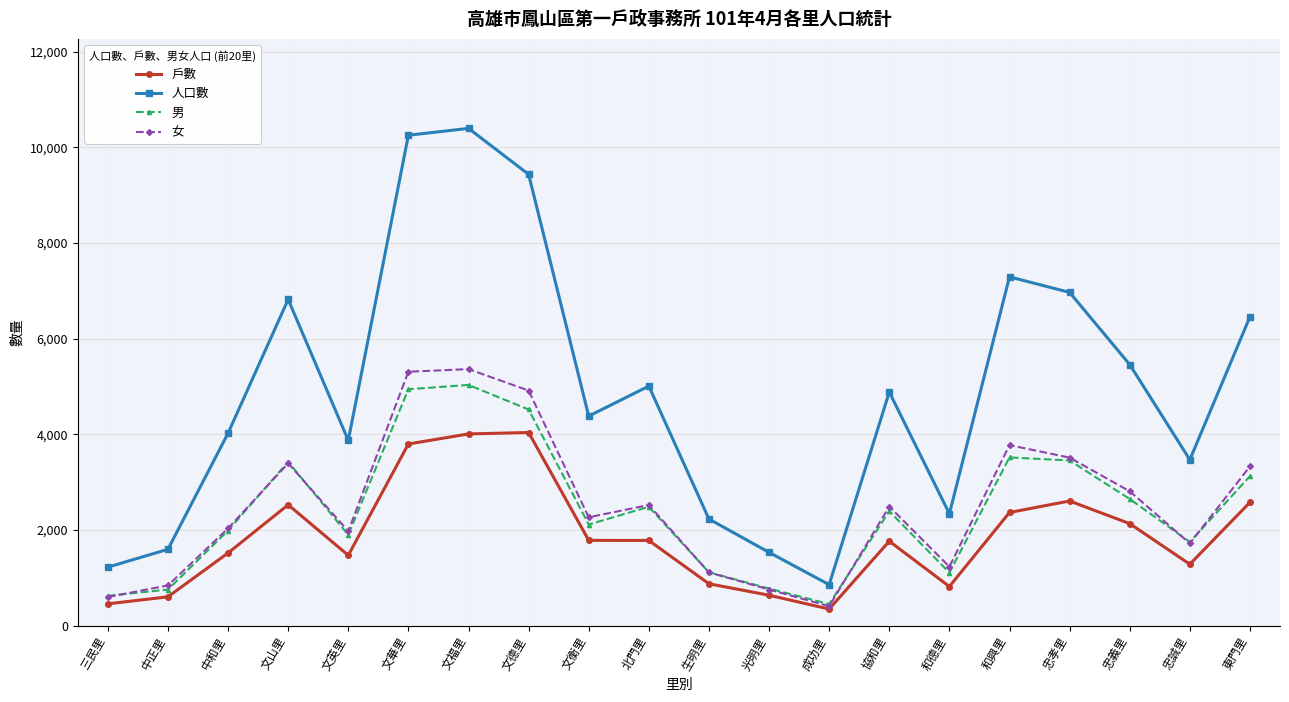

What is the value of the 女 point at the 4th from the left?

3395